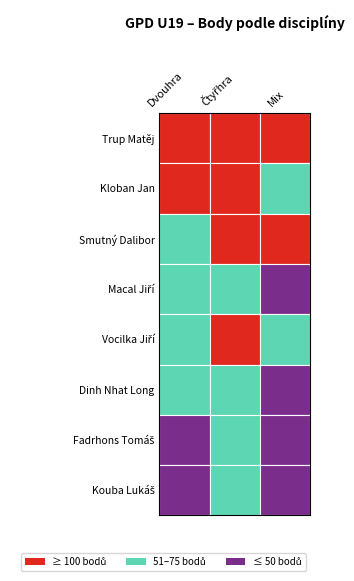

Is it true that Macal Jiří equals 50 at Mix?

True